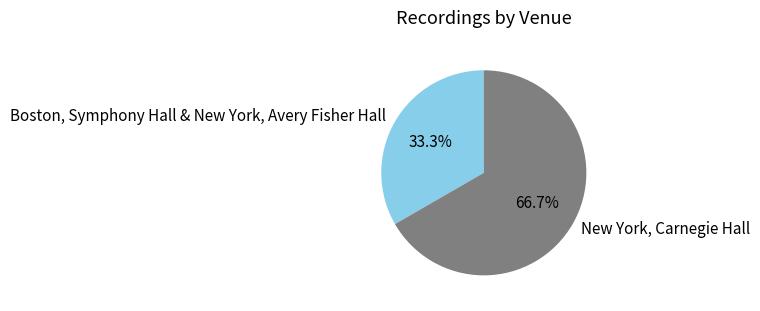

Combined, what portion of the pie is New York, Carnegie Hall and Boston, Symphony Hall & New York, Avery Fisher Hall?

100.0%